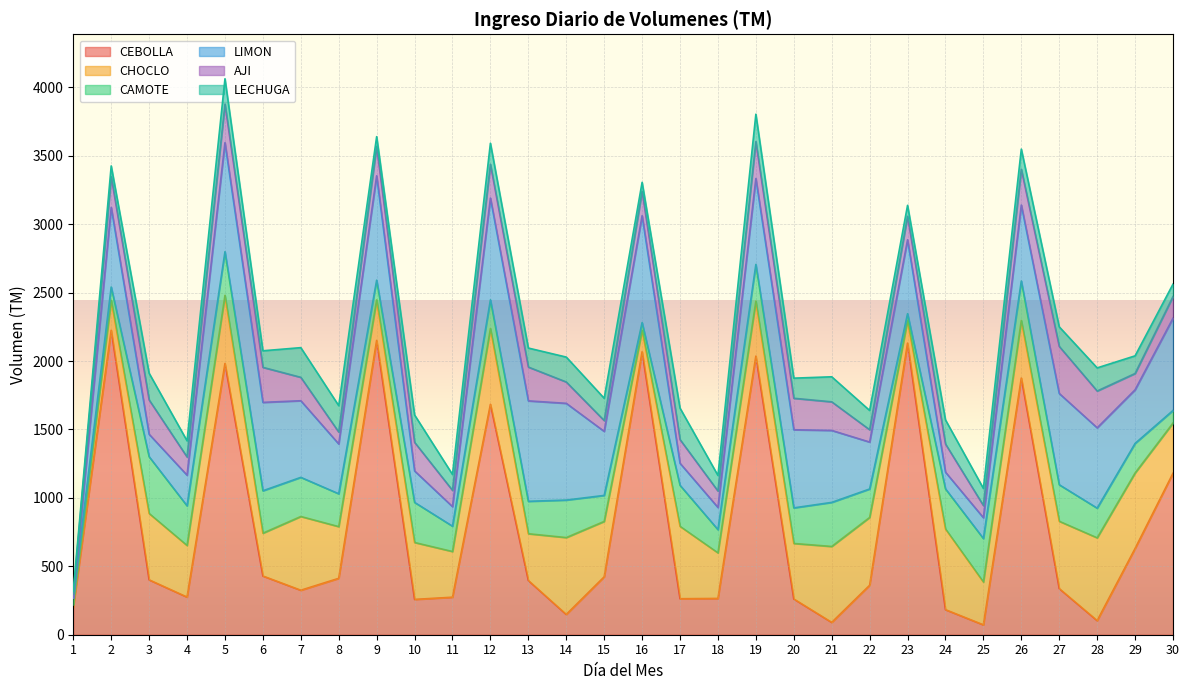

Where is CHOCLO nearest to the value 311?

6